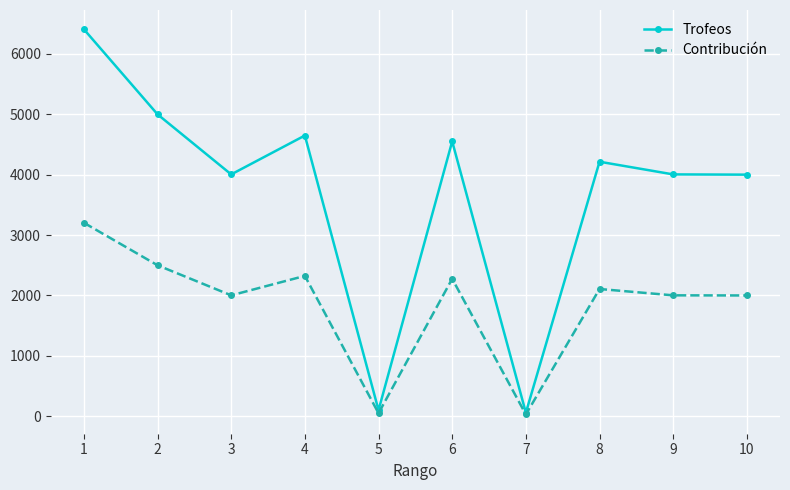

The Trofeos series shows 6409 at 1. True or false?

True